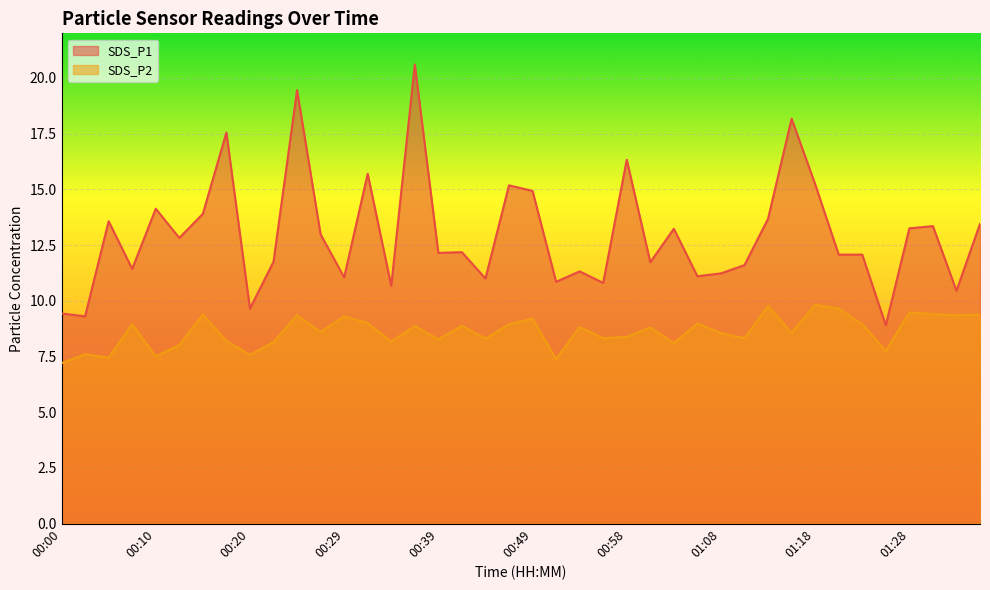

Read the SDS_P1 value at 00:44.

11.0